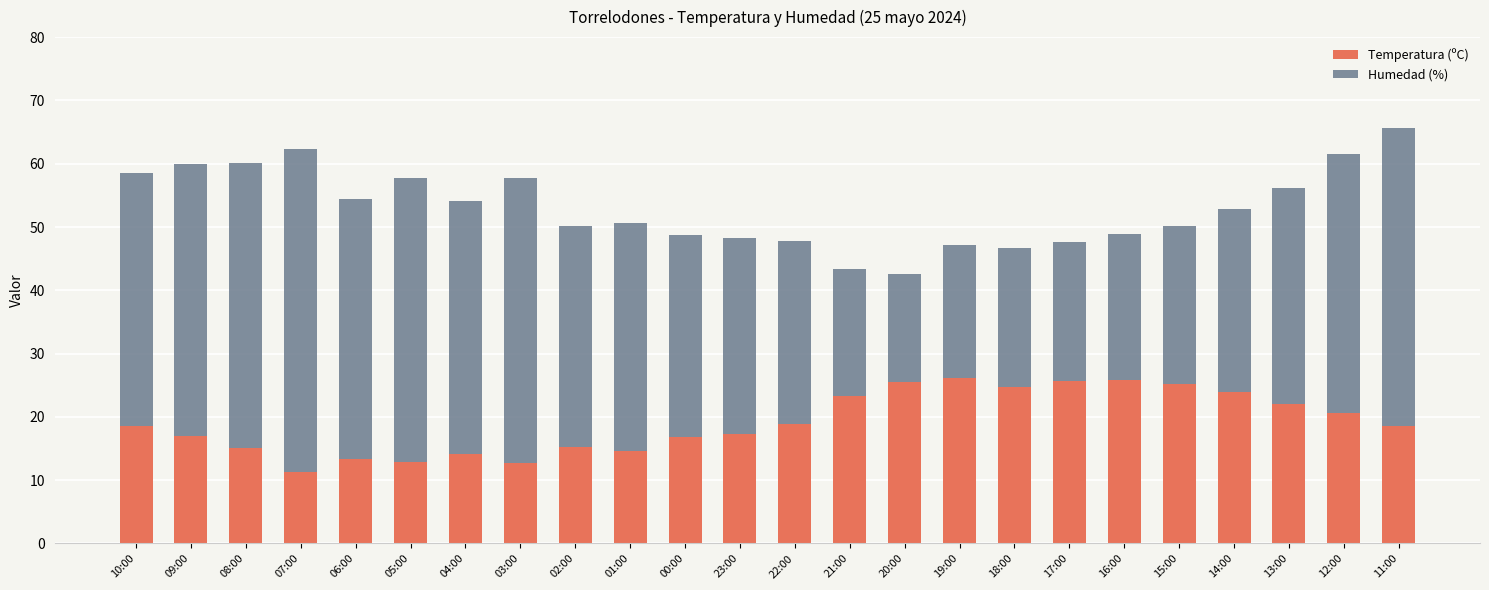

At which label does Temperatura (ºC) reach its minimum?

07:00